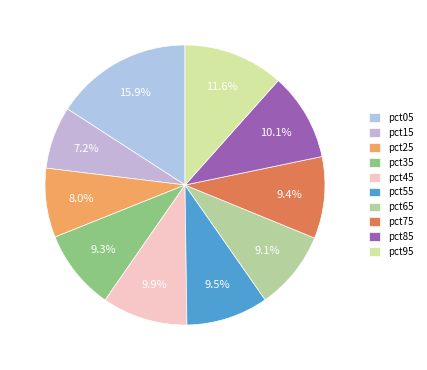

How many slices are in this pie chart?

10